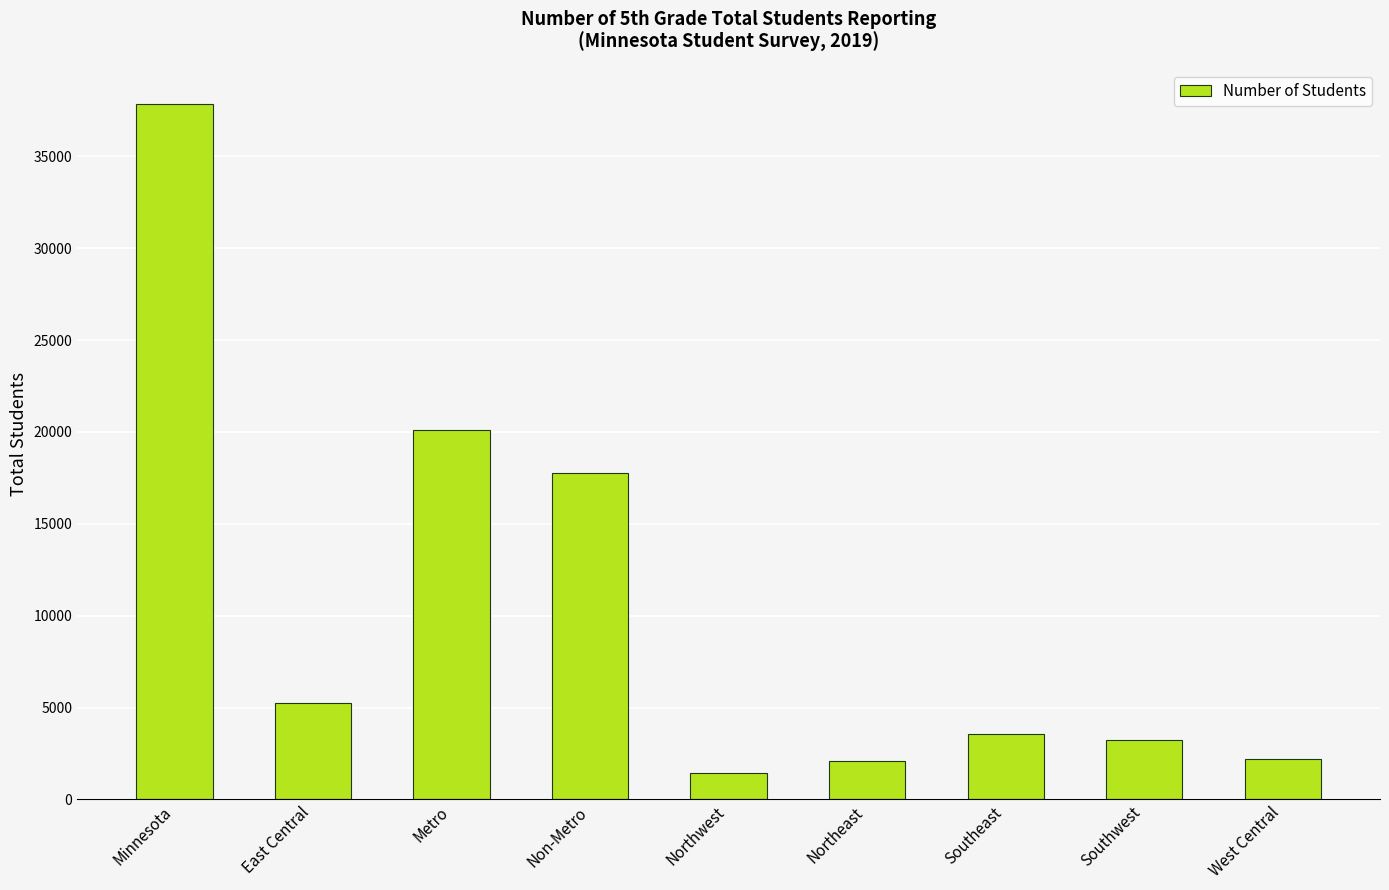

Which label corresponds to the smallest value in the chart?

Northwest